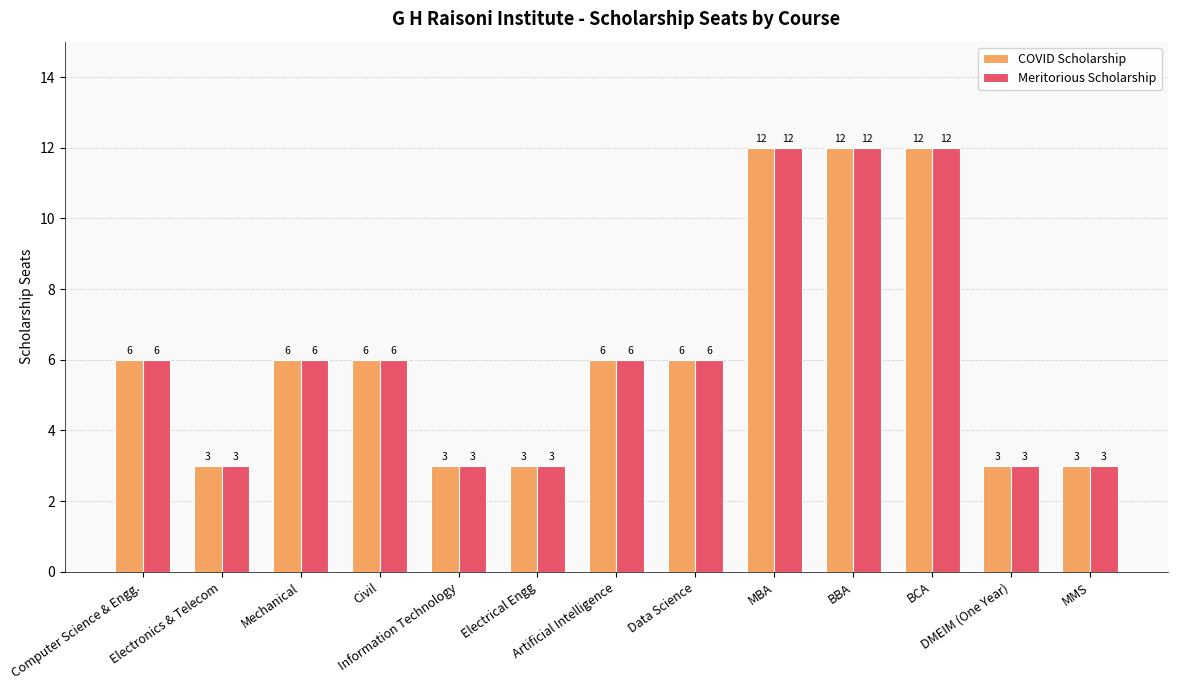

What is the difference between the second highest and second lowest values in the Meritorious Scholarship series?

9